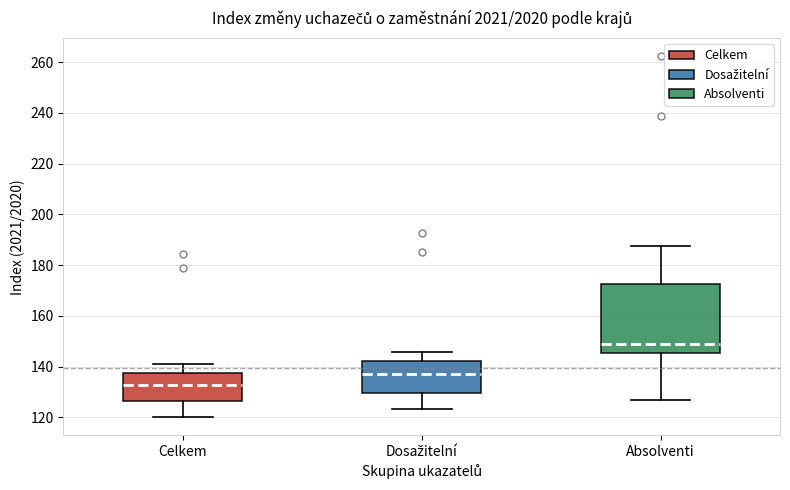

Which box has the lowest median line?

Celkem